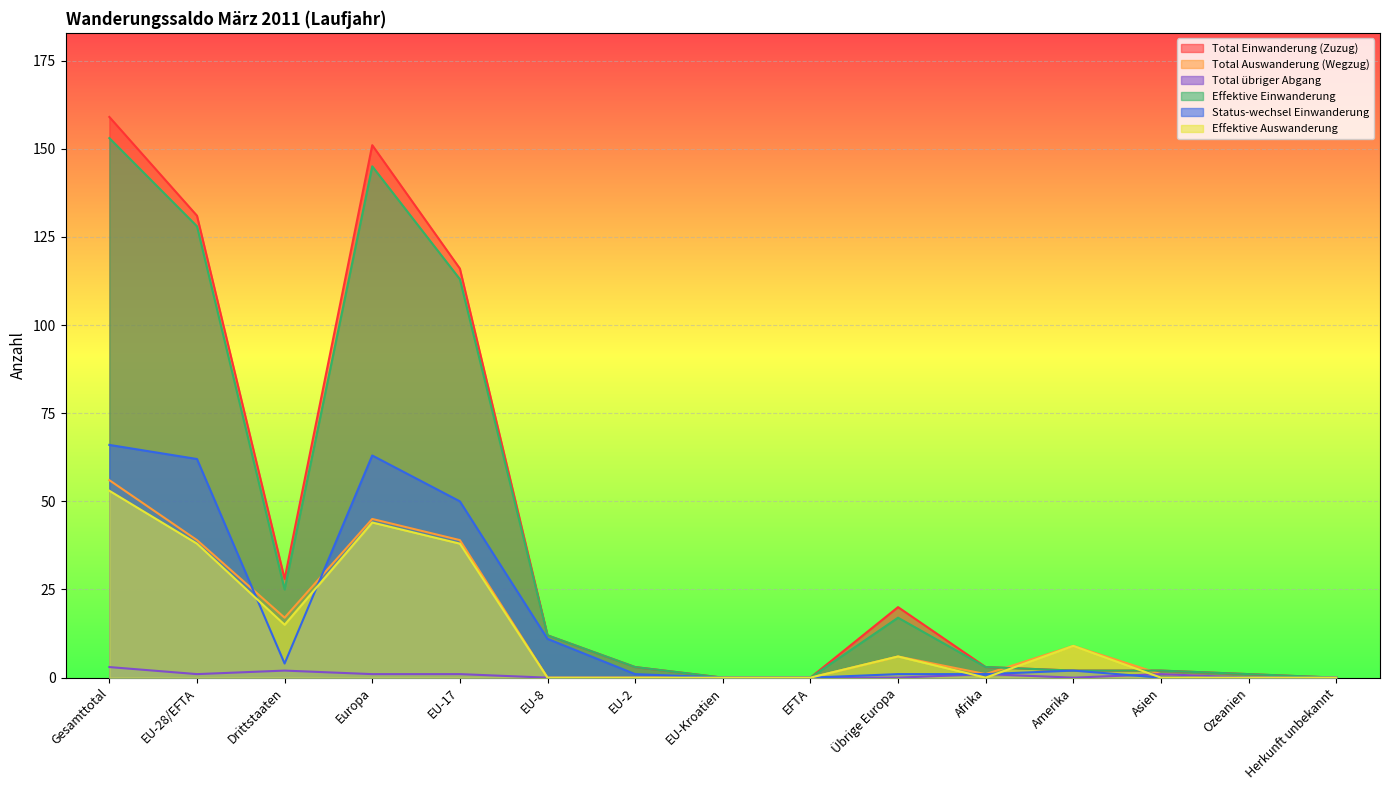

What are all the series names shown in the legend?

Total Einwanderung (Zuzug), Total Auswanderung (Wegzug), Total übriger Abgang, Effektive Einwanderung, Status-wechsel Einwanderung, Effektive Auswanderung